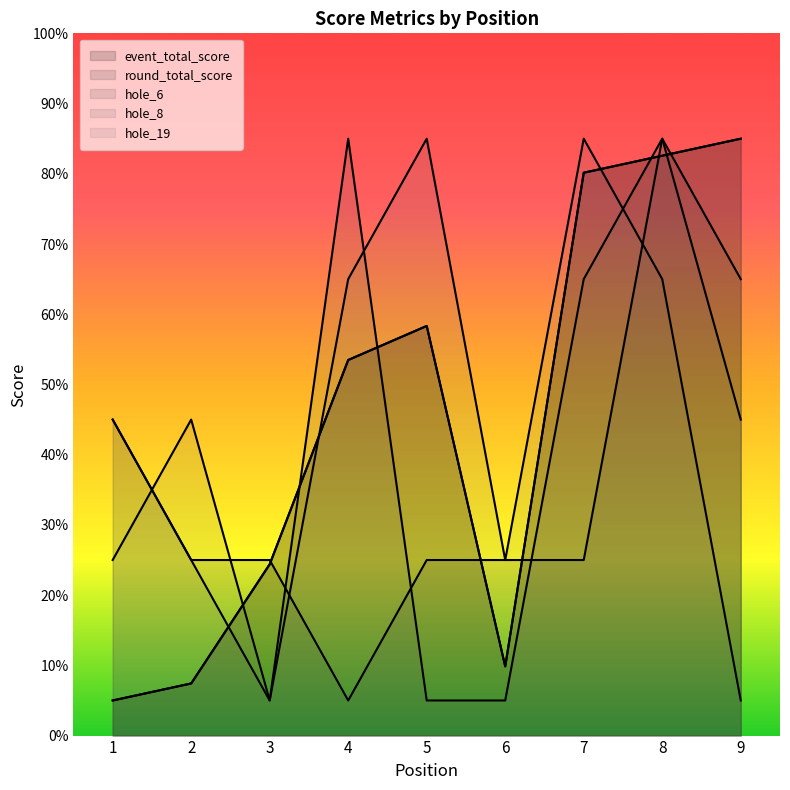

True or false: hole_8 has more than 1 interior local peaks.

True